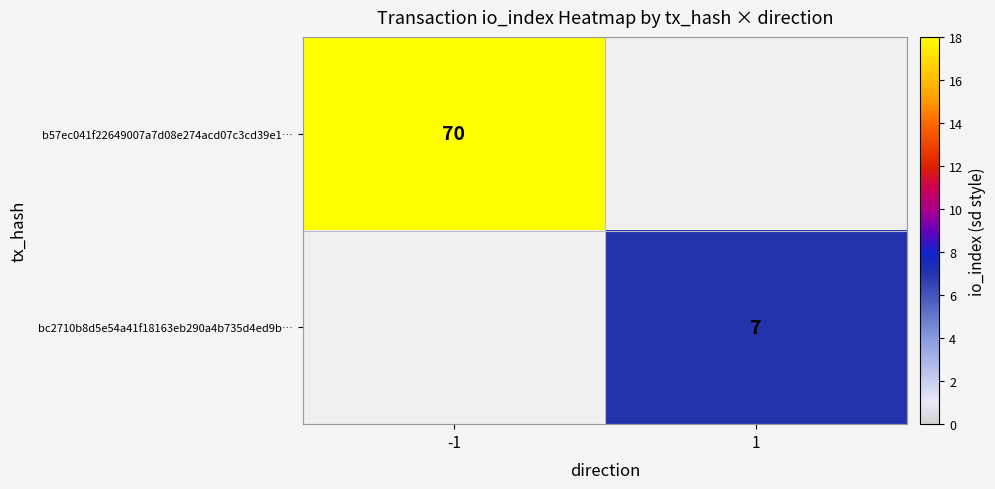

The value of b57ec041f22649007a7d08e274acd07c3cd39e1… at -1 is 107. True or false?

False